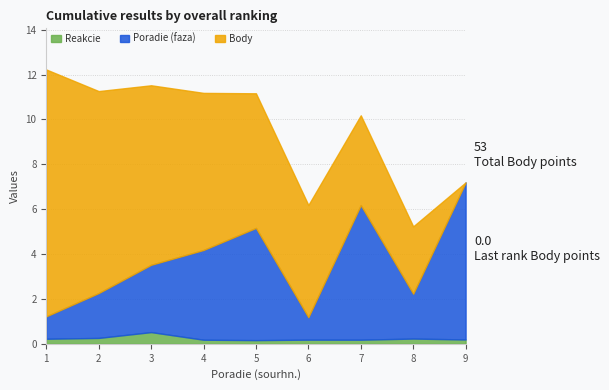

Which category has the lowest value in the Reakcie series?

5